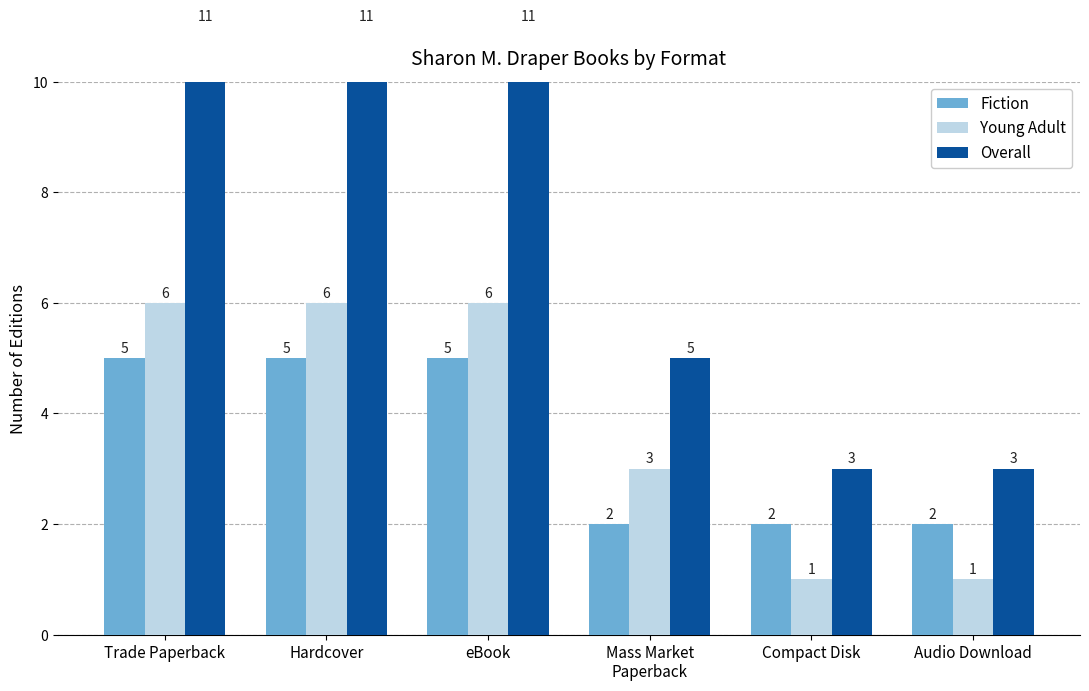

Reading right to left, list all the values displayed in this chart.

Fiction: Audio Download=2	Compact Disk=2	Mass Market
Paperback=2	eBook=5	Hardcover=5	Trade Paperback=5
Young Adult: Audio Download=1	Compact Disk=1	Mass Market
Paperback=3	eBook=6	Hardcover=6	Trade Paperback=6
Overall: Audio Download=3	Compact Disk=3	Mass Market
Paperback=5	eBook=11	Hardcover=11	Trade Paperback=11